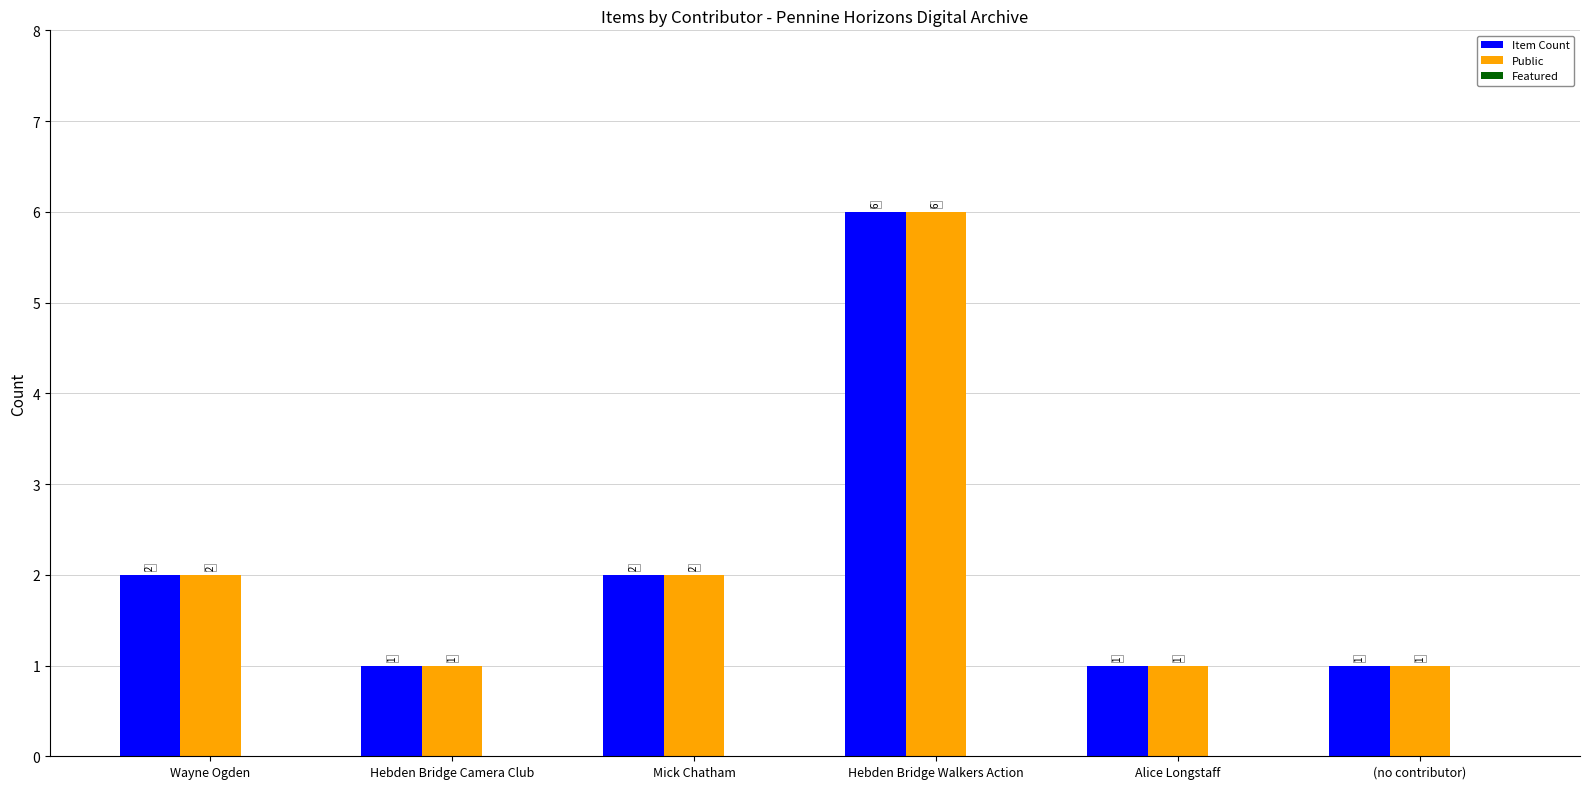

What is the total value across all series at Mick Chatham?

4